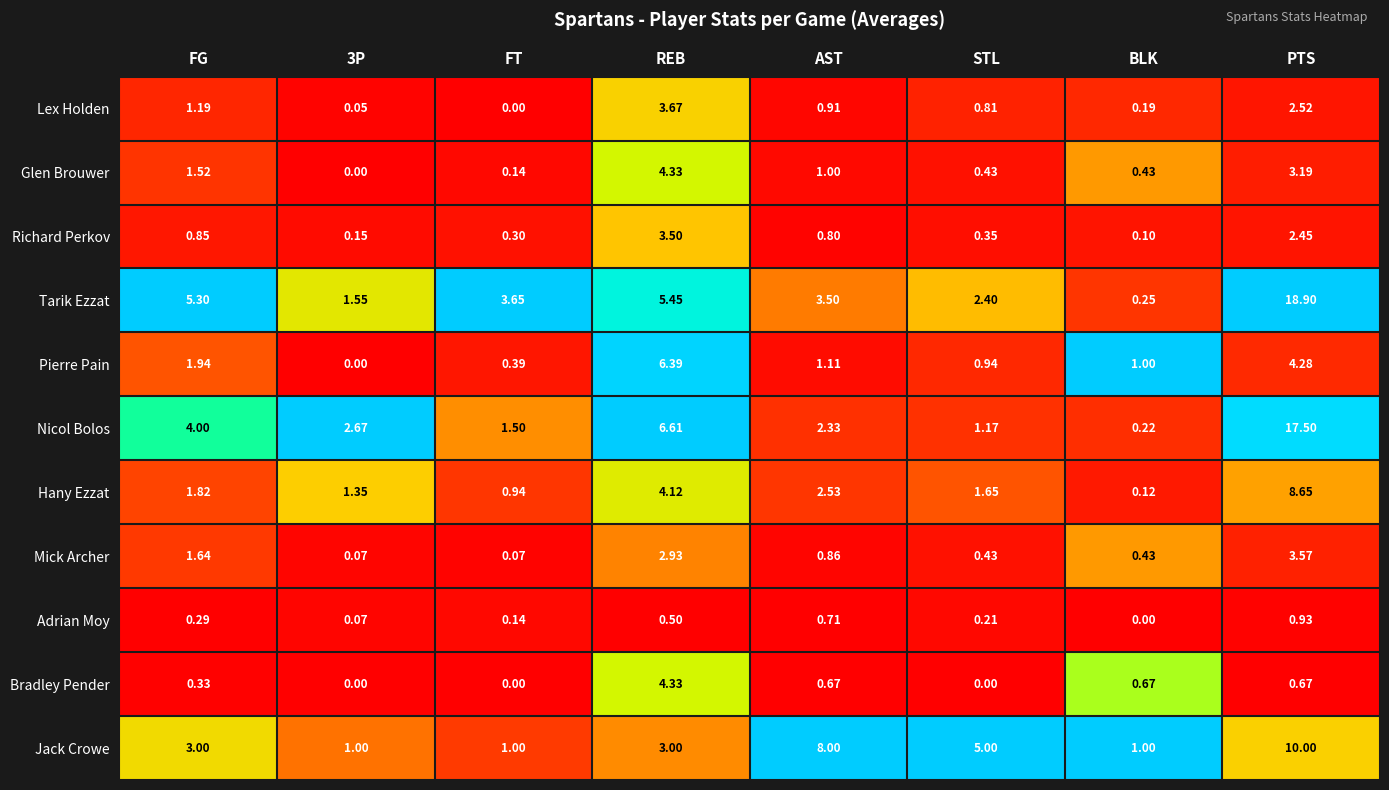

Which series changed the most between AST and STL?

Jack Crowe